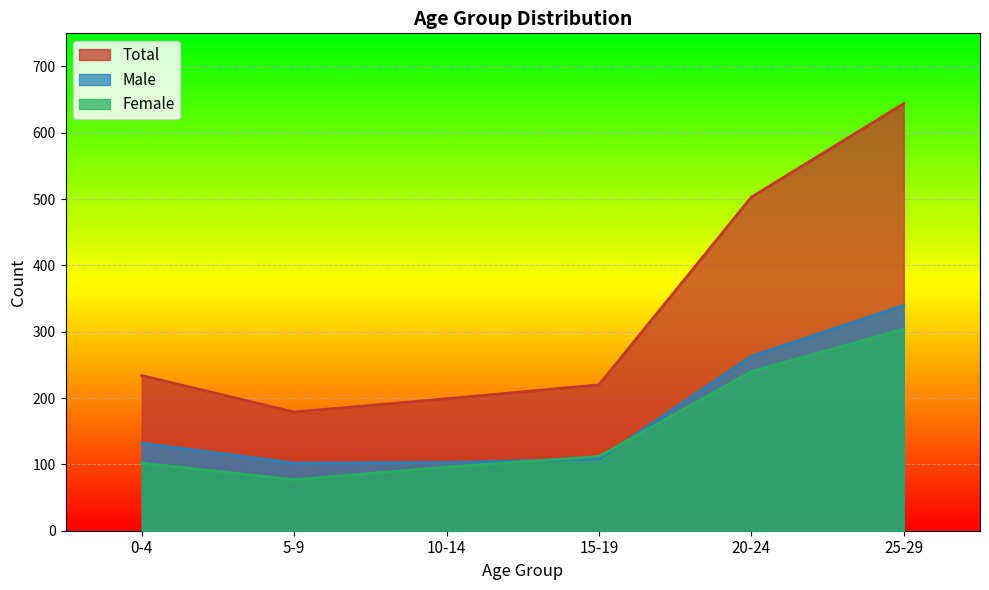

True or false: Total has a value of 220 at 15-19.

True